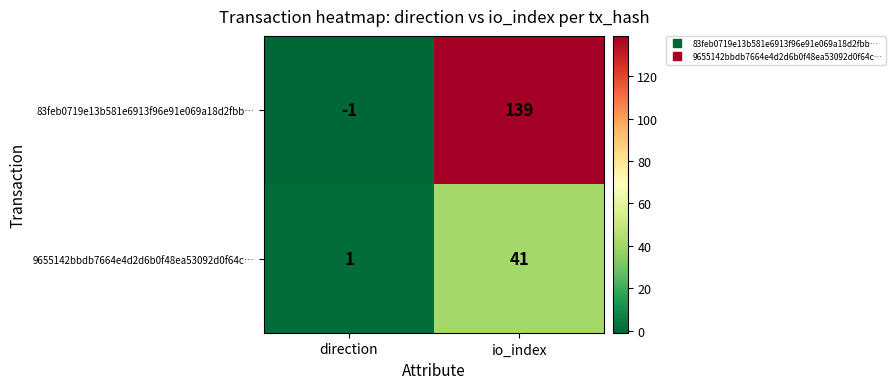

Count the number of data series in this chart.

2